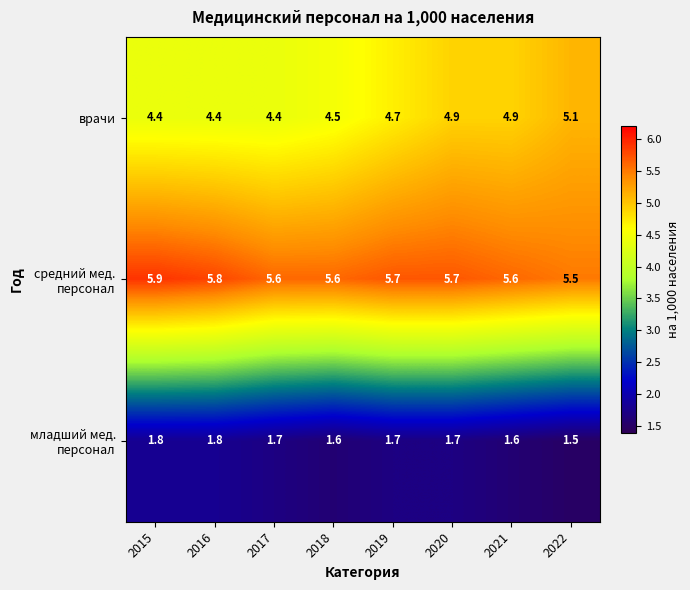

What is the sum of all врачи values?

37.3